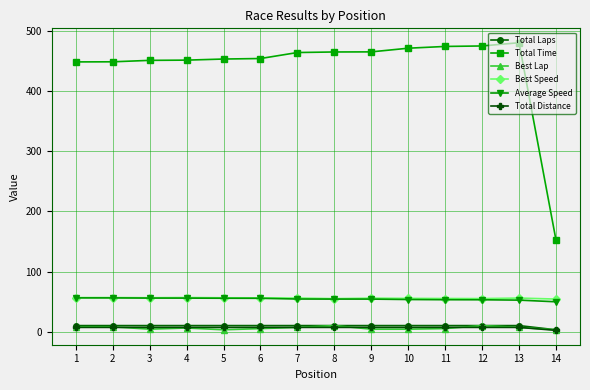

What is the difference between the highest and lowest values at 5?

450.8